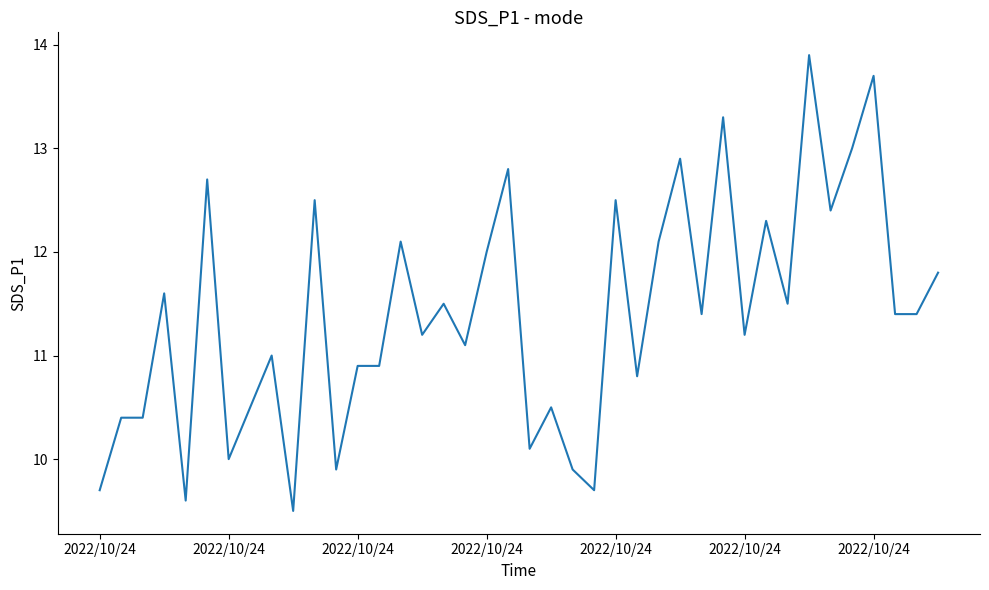

What is the minimum value shown in the chart?

9.5